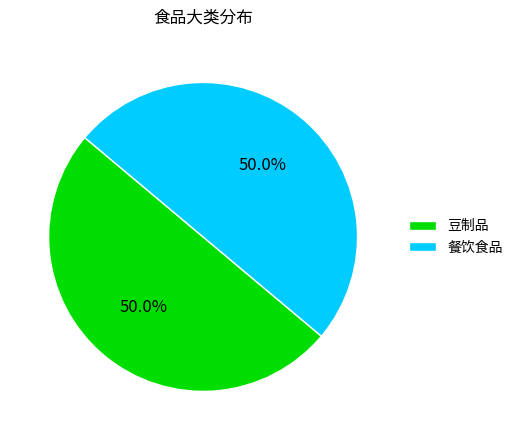

What is the ratio of the value at 豆制品 to the value at 餐饮食品?

1.0